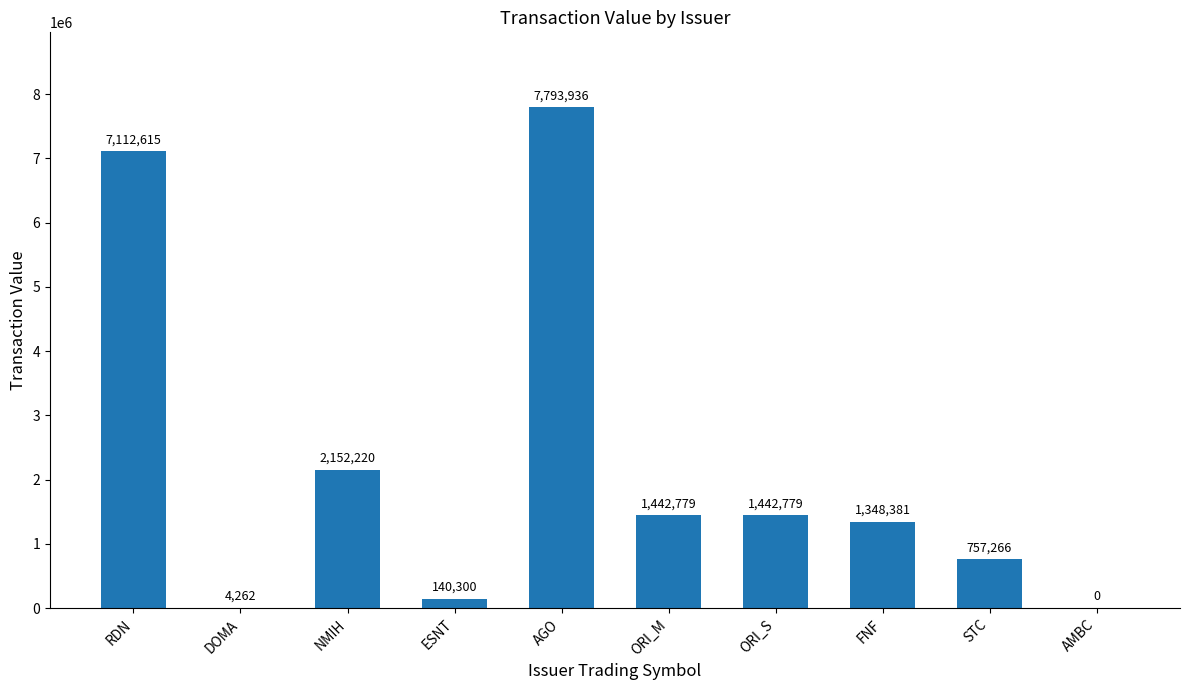

Reading left to right, what are all the values shown in this chart?

7112615	4262	2152220	140300	7793936	1442779	1442779	1348381	757266	0